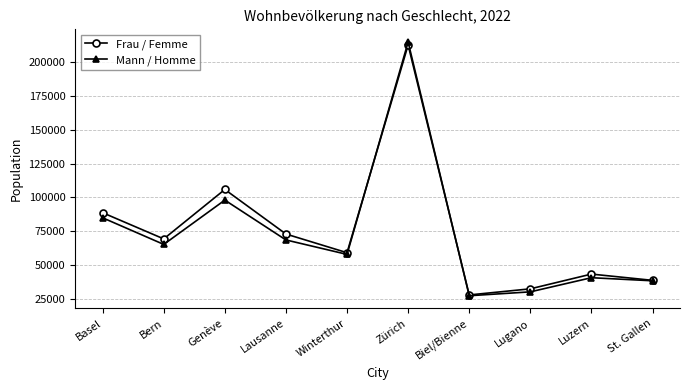

Which series has the widest spread of values?

Mann / Homme